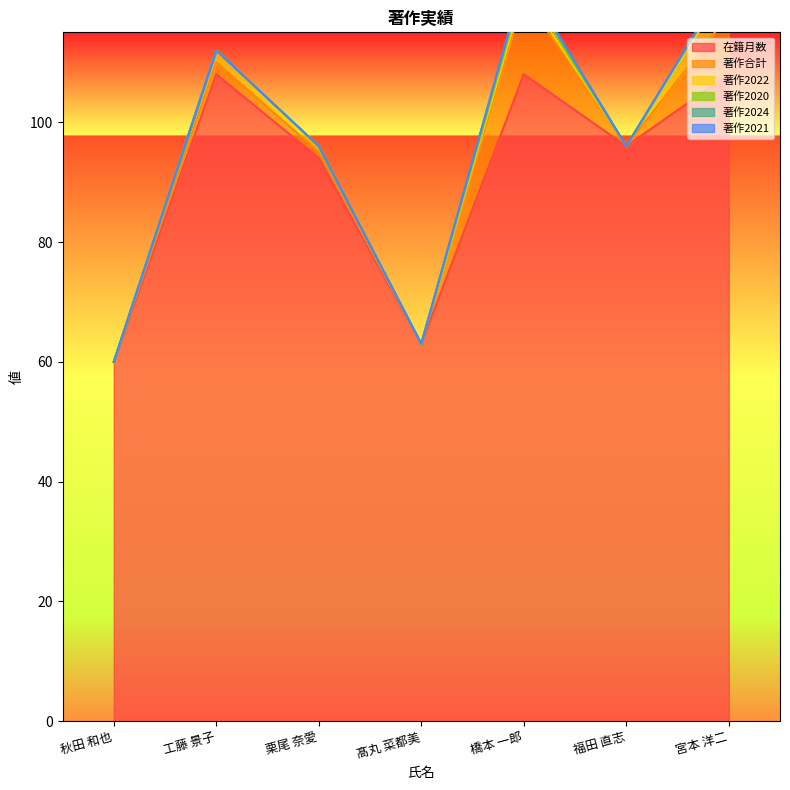

Is it true that 在籍月数 equals 14 at 秋田 和也?

False